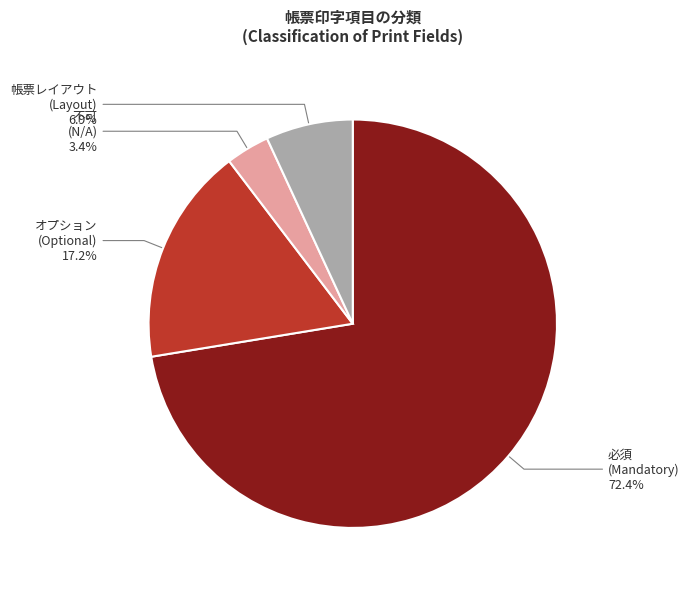

Is there any slice that represents more than half of the pie?

Yes